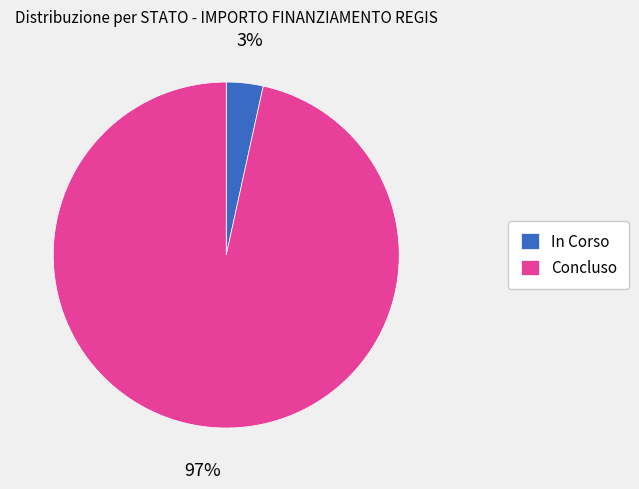

How many slices are in this pie chart?

2